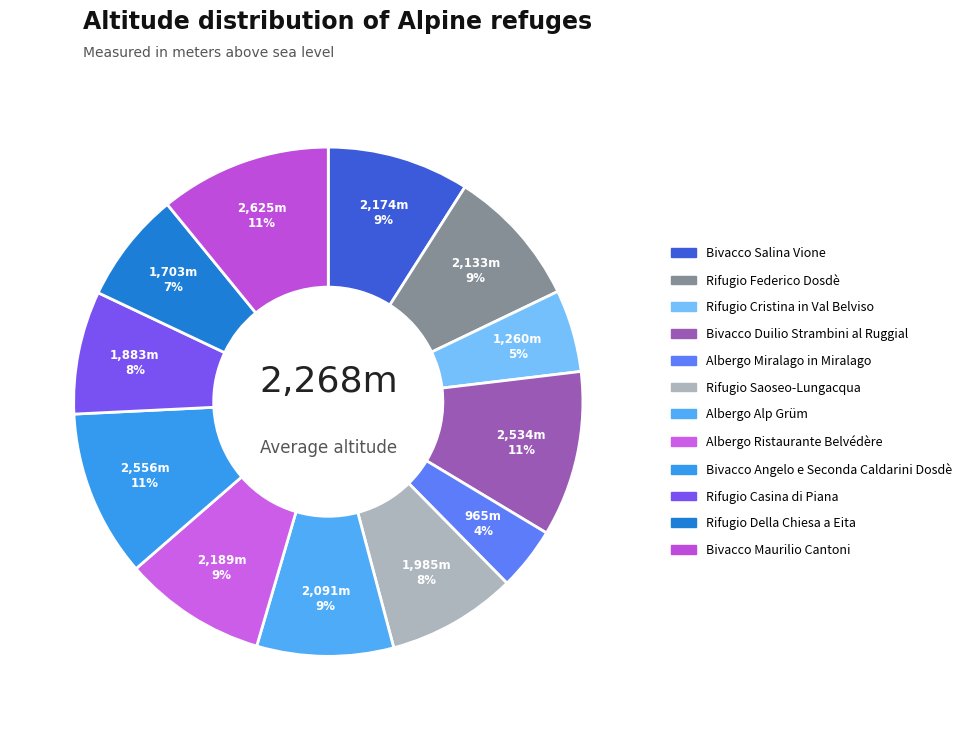

Is there any slice that represents more than half of the pie?

No